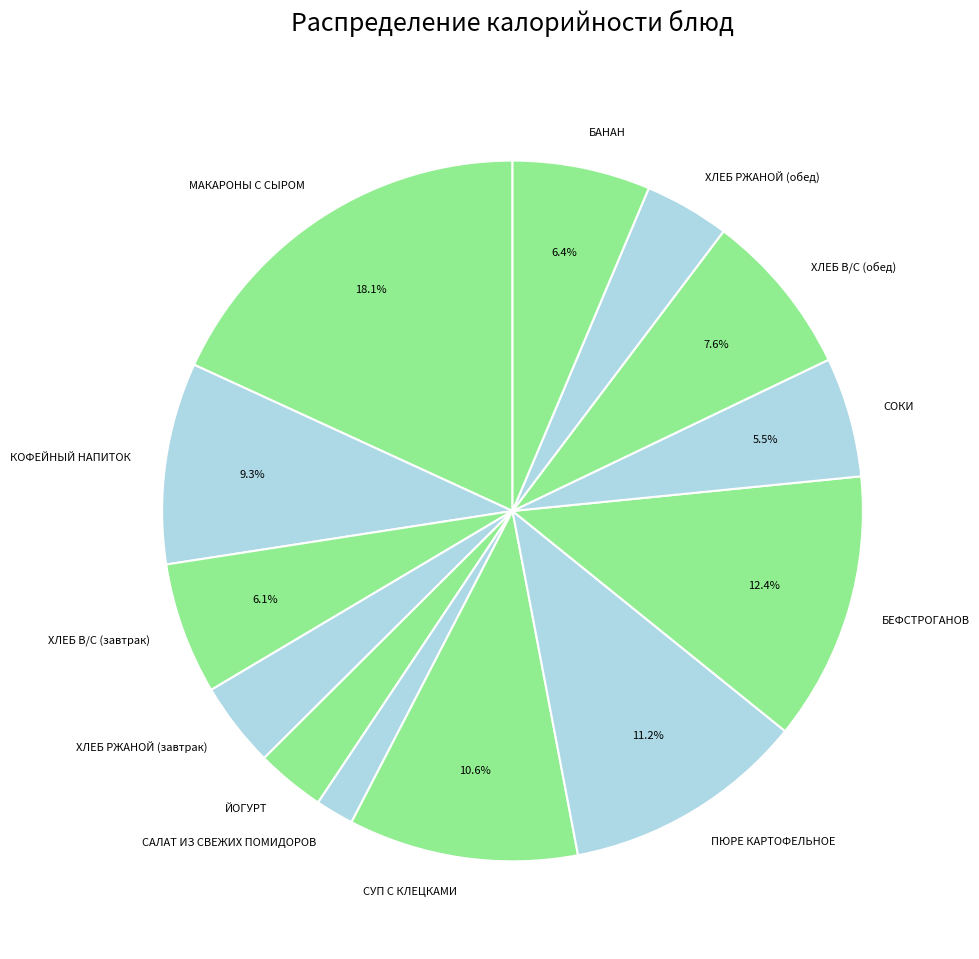

To the nearest percent, what is the difference between the ЙОГУРТ and ХЛЕБ В/С (обед) slice percentages?

4%